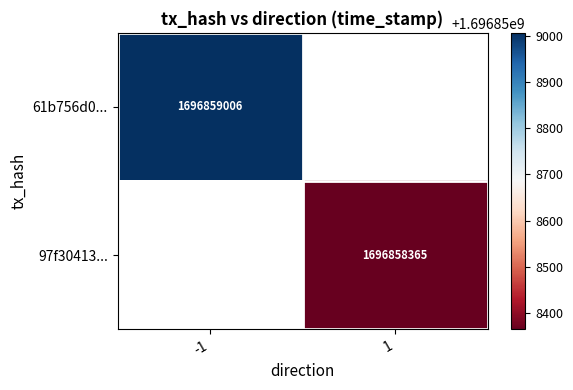

What is the spread (max minus min) of values at time_stamp?

641